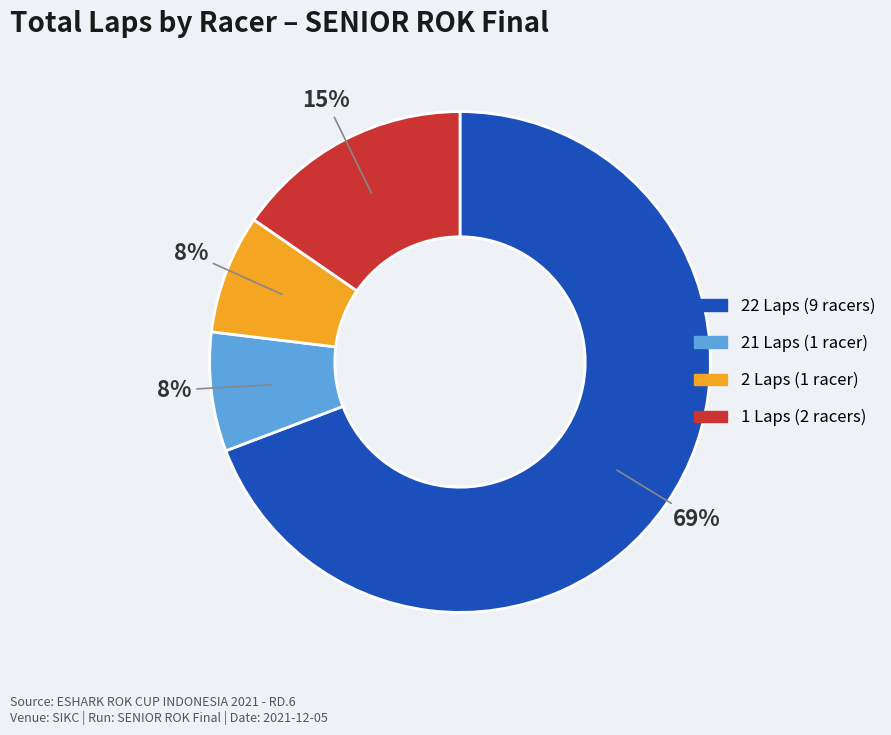

To the nearest percent, what is the average slice percentage?

25%